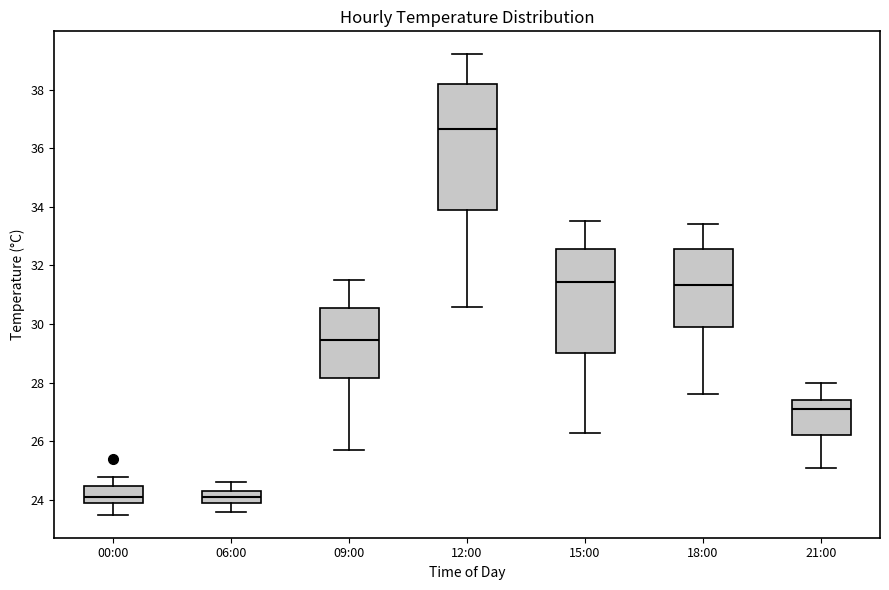

Comparing the boxes themselves (not the whiskers), which one is the tallest?

12:00